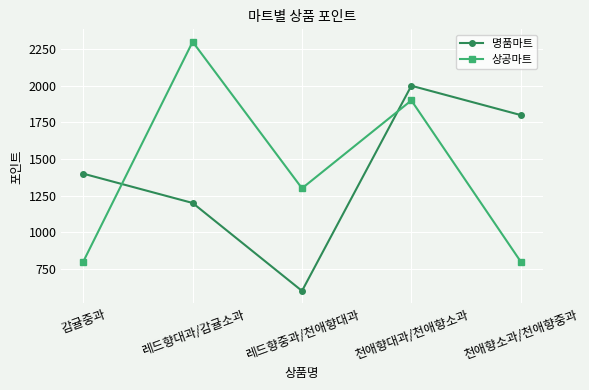

At which label is 상공마트 closest to 1550?

레드향중과/천애향대과